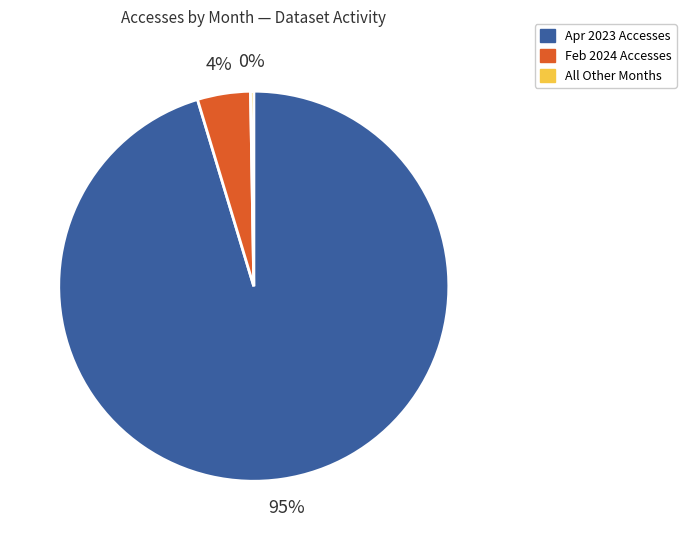

To the nearest percent, what is the combined percentage of Feb 2024 Accesses and Apr 2023 Accesses?

100%